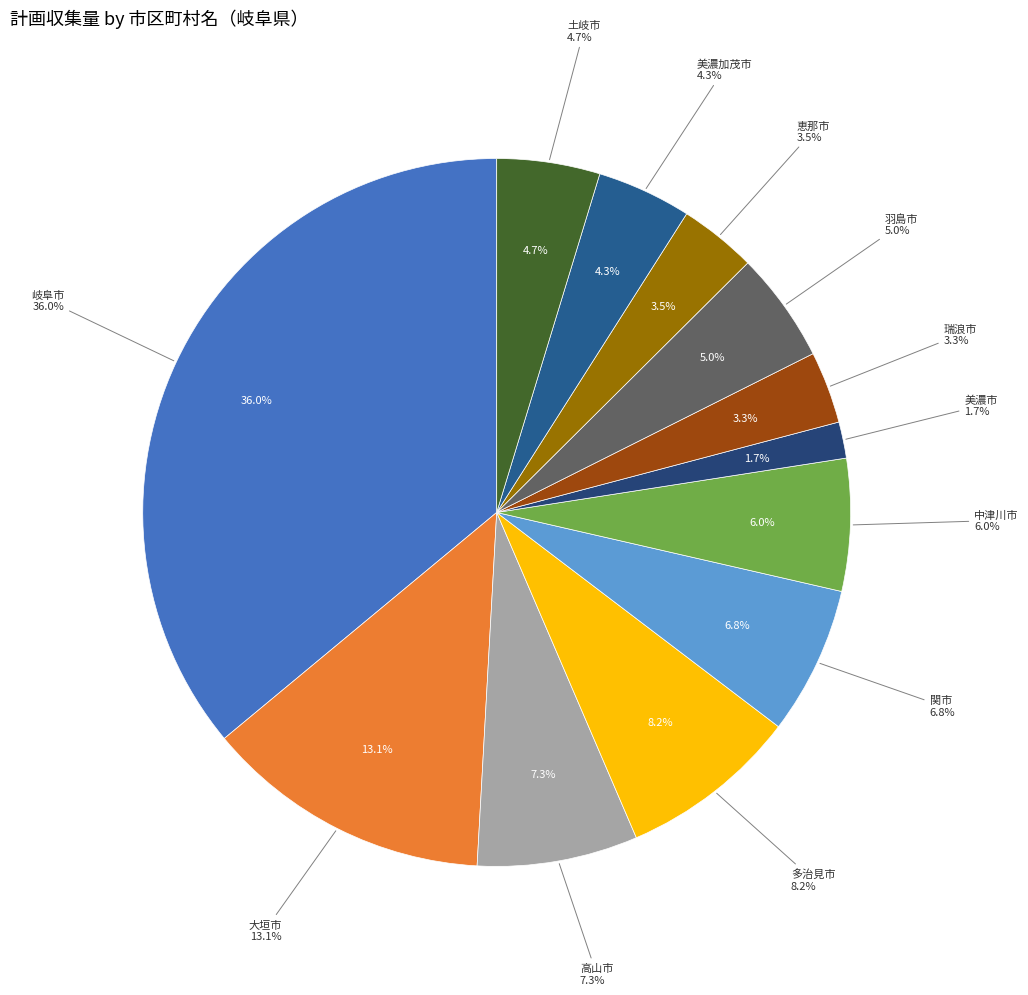

How many slices are in this pie chart?

12